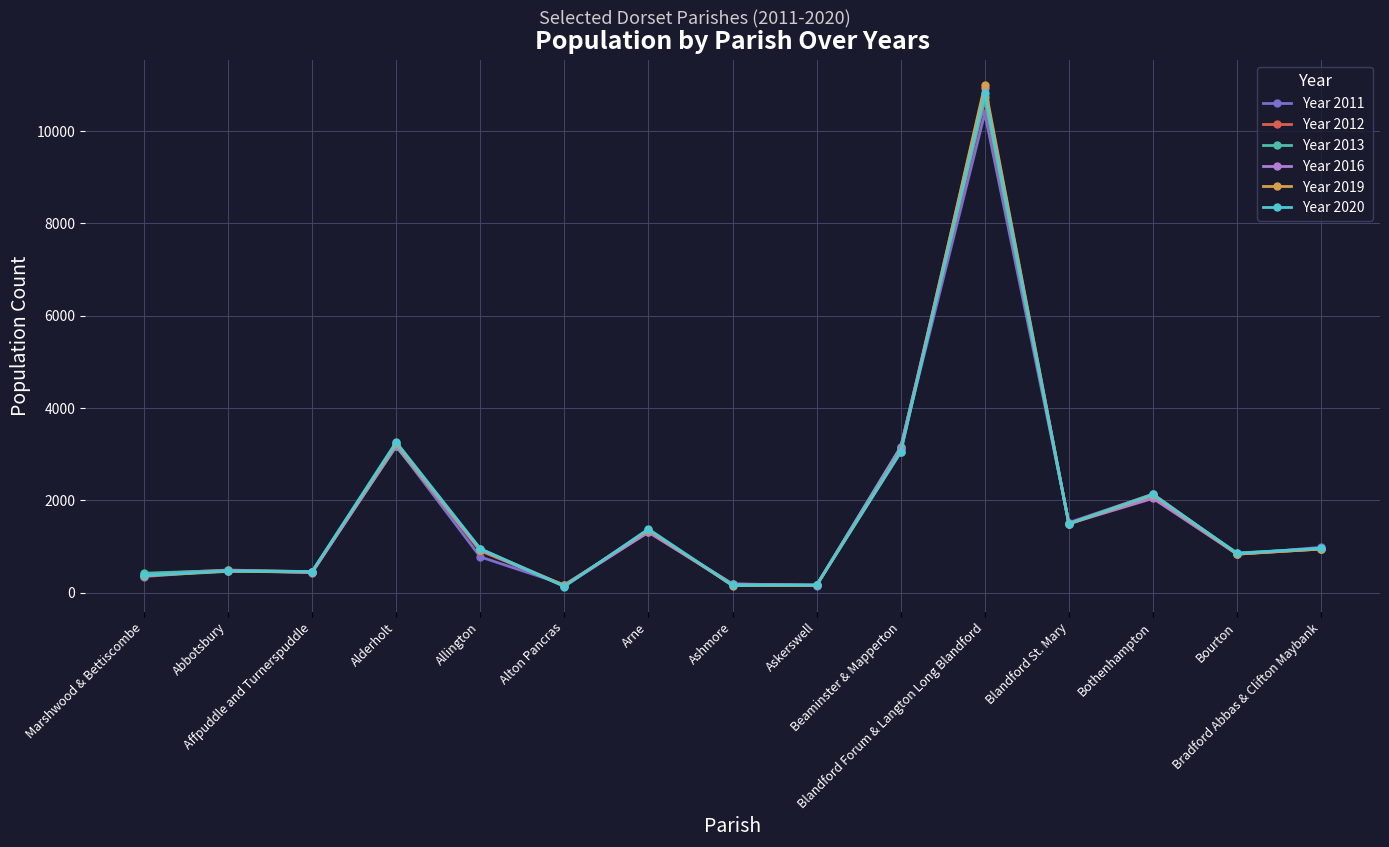

How many data points does each series have?

15